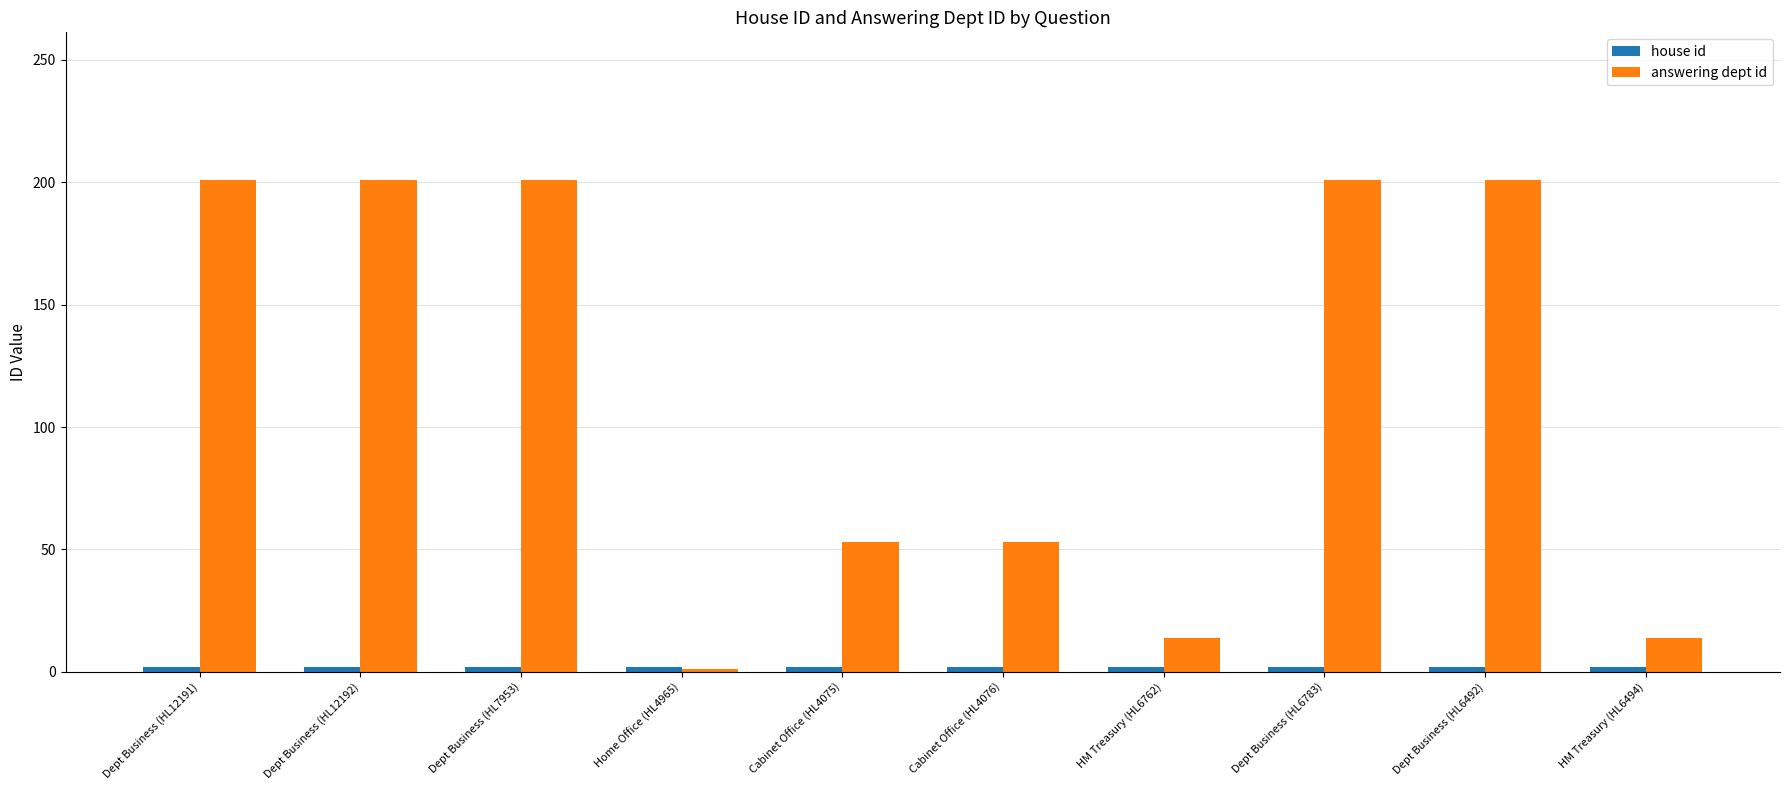

Which series has the largest range (max minus min)?

answering dept id